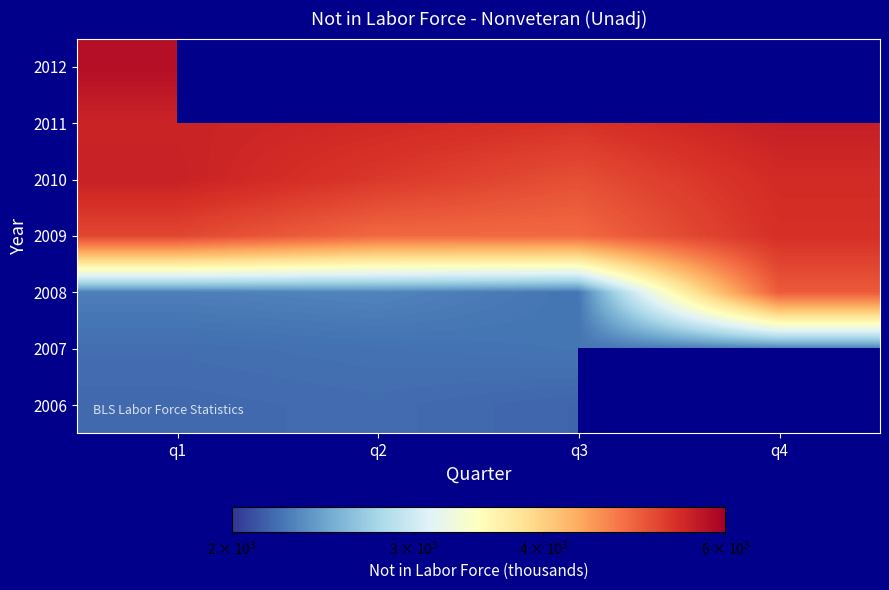

The 2010 series shows 5069.0 at q3. True or false?

True